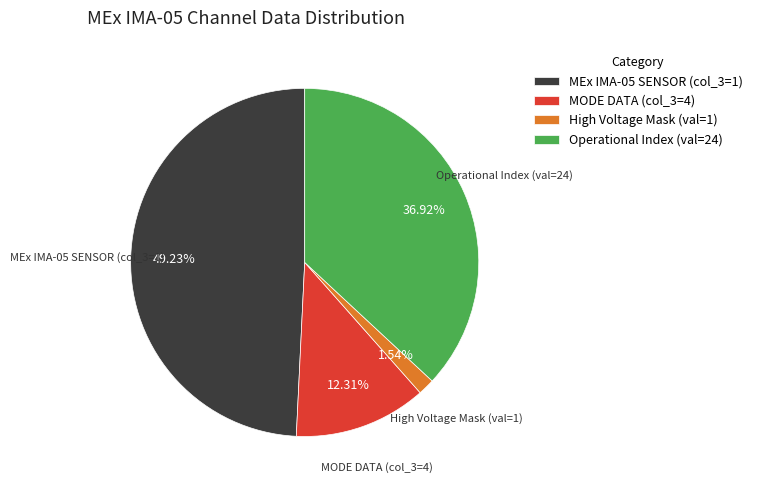

Is the sum of High Voltage Mask (val=1) and Operational Index (val=24) greater than half?

No